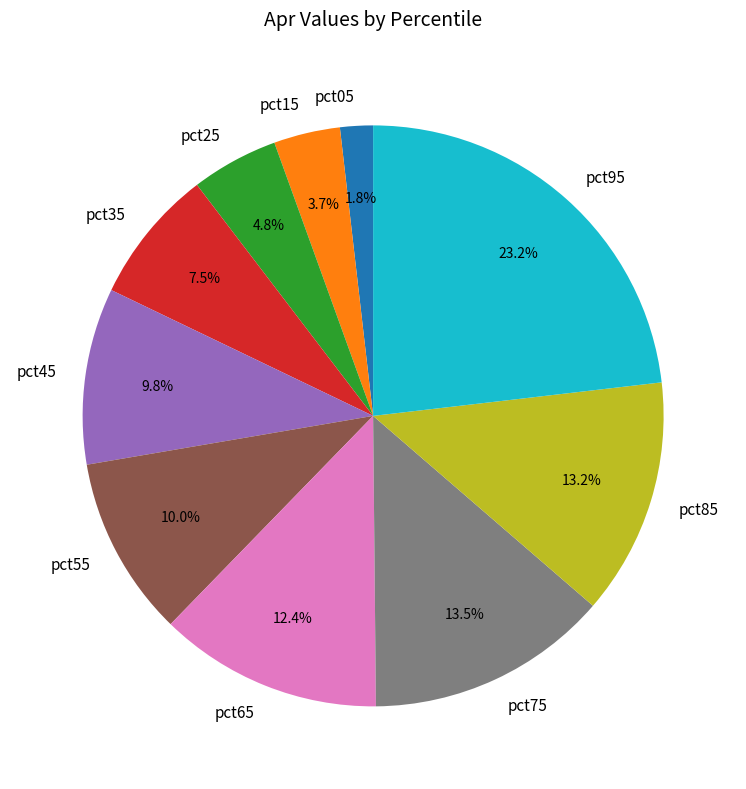

How many slices are in this pie chart?

10